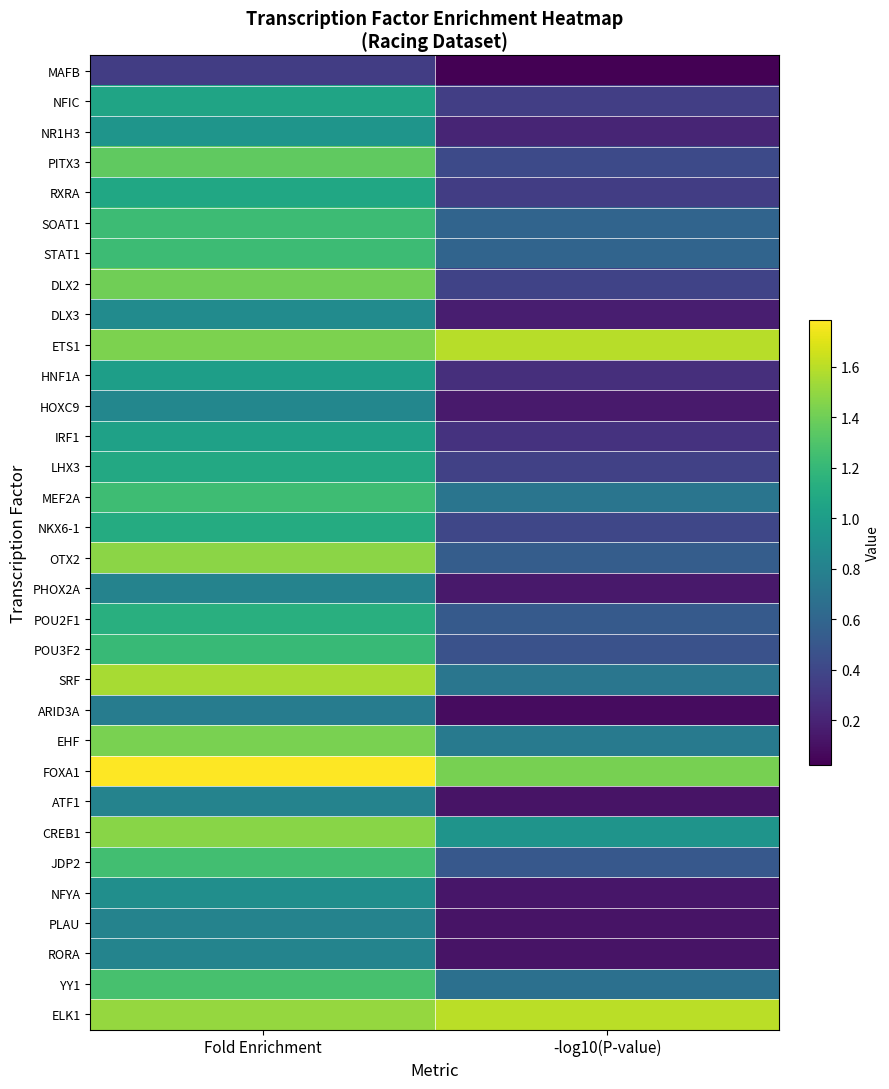

Which series has the largest total across all categories?

FOXA1